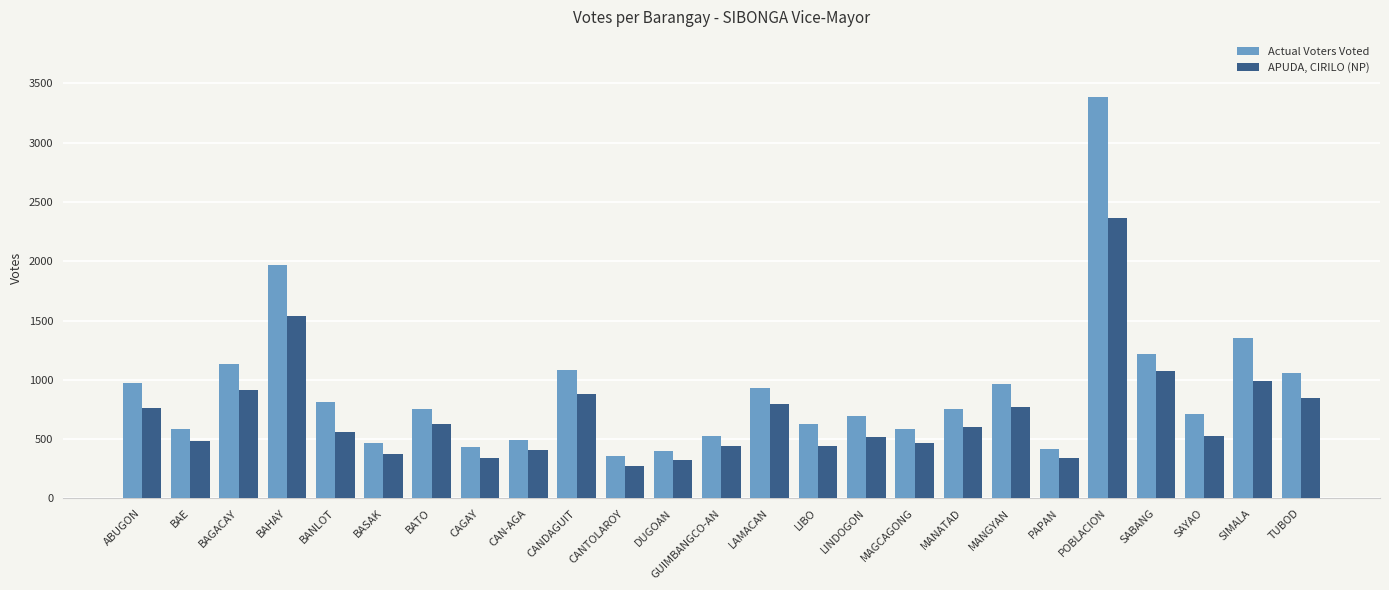

Does the chart contain stacked bars?

No